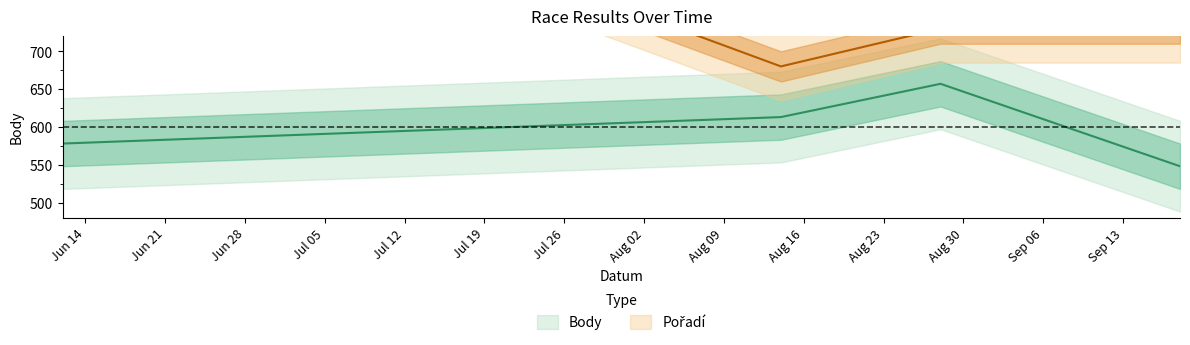

Is this an area chart (filled region under the line)?

No